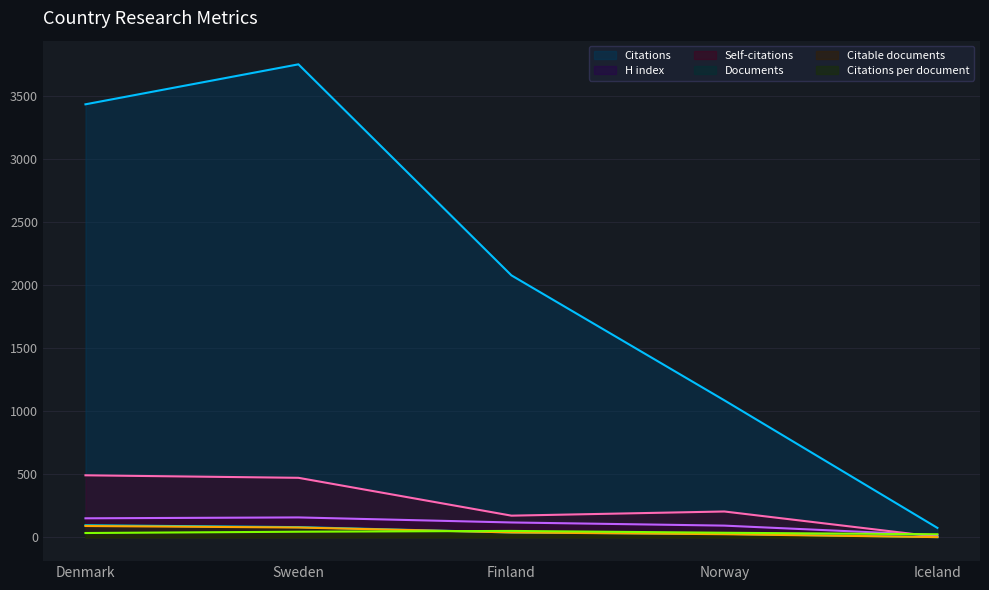

What are all the series names shown in the legend?

Citations, H index, Self-citations, Documents, Citable documents, Citations per document